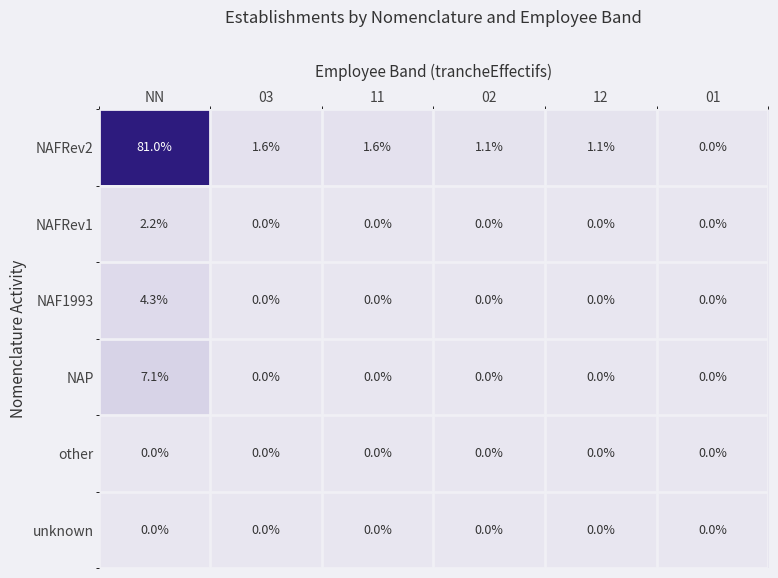

Which series has the largest range (max minus min)?

NAFRev2